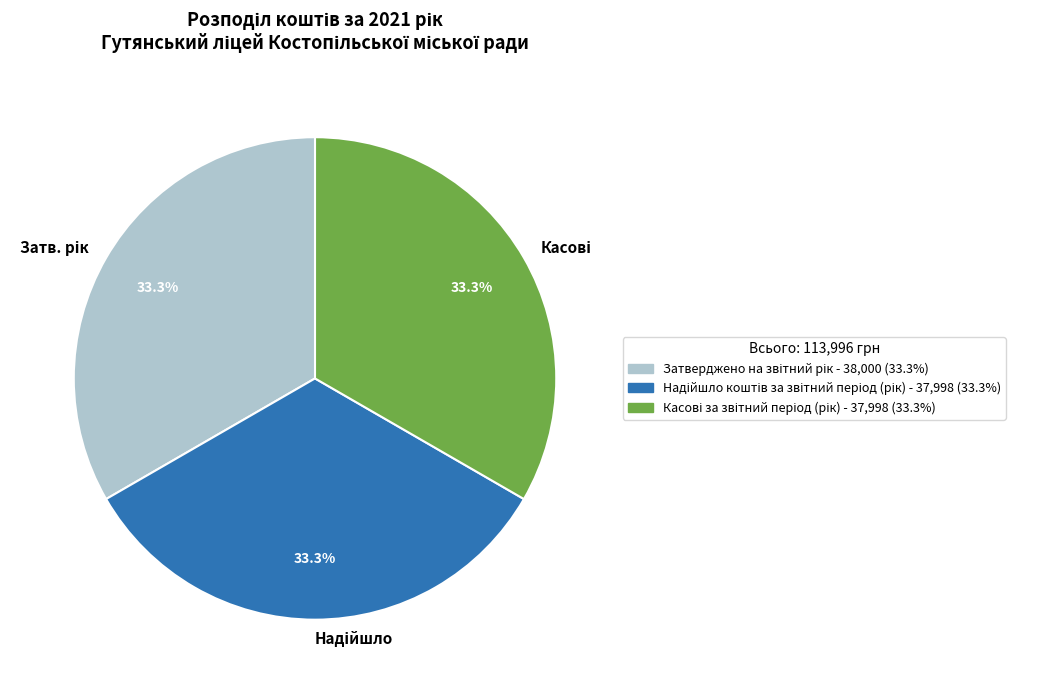

Does any single category account for the majority?

No